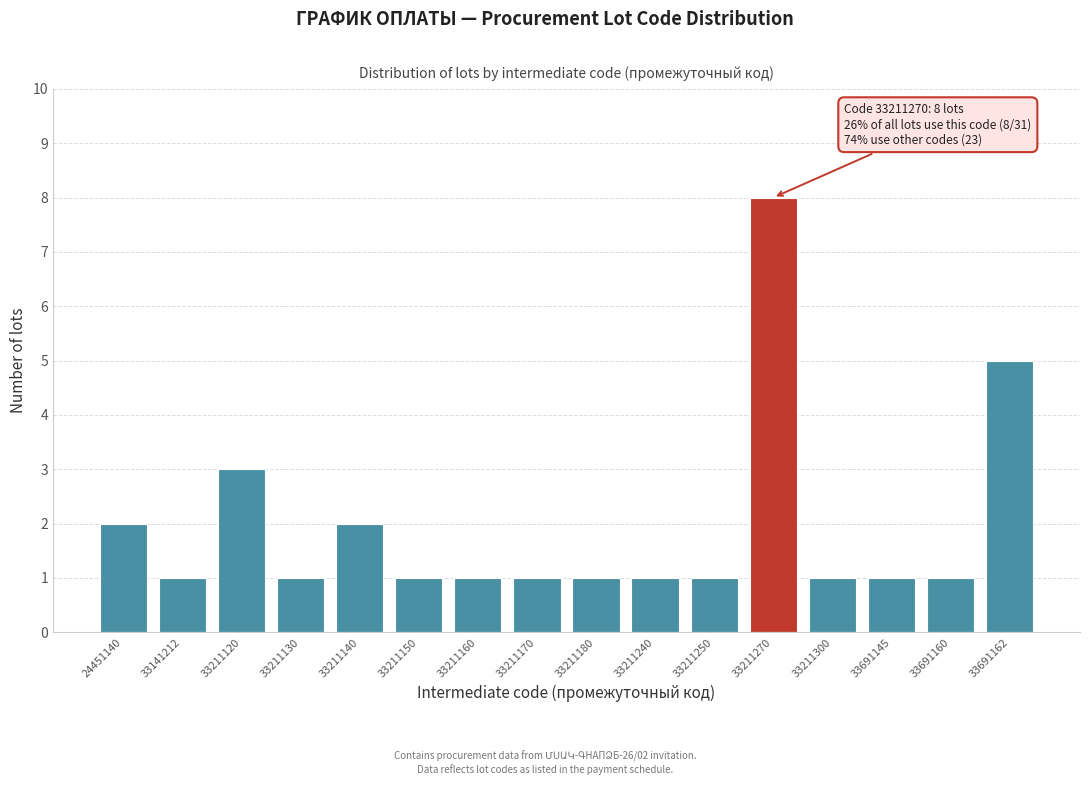

Reading left to right, what are all the values shown in this chart?

24451140=2	33141212=1	33211120=3	33211130=1	33211140=2	33211150=1	33211160=1	33211170=1	33211180=1	33211240=1	33211250=1	33211270=8	33211300=1	33691145=1	33691160=1	33691162=5